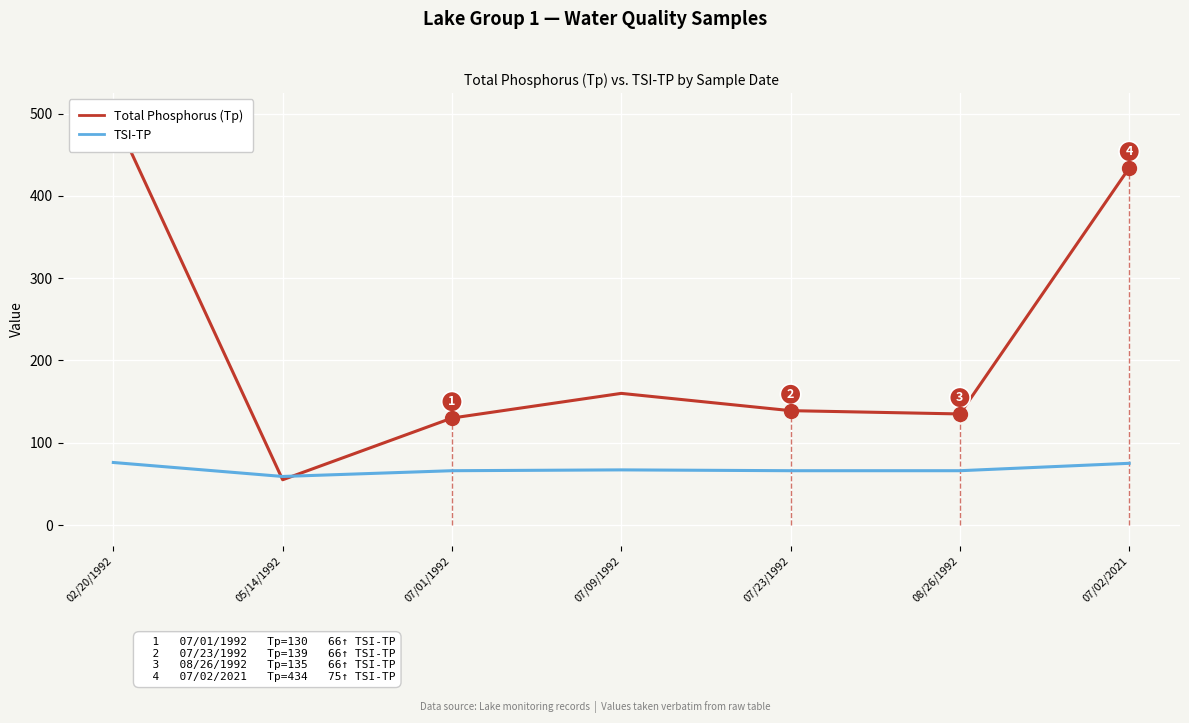

How many interior local valleys does the TSI-TP — Lake Group 1 series have?

1